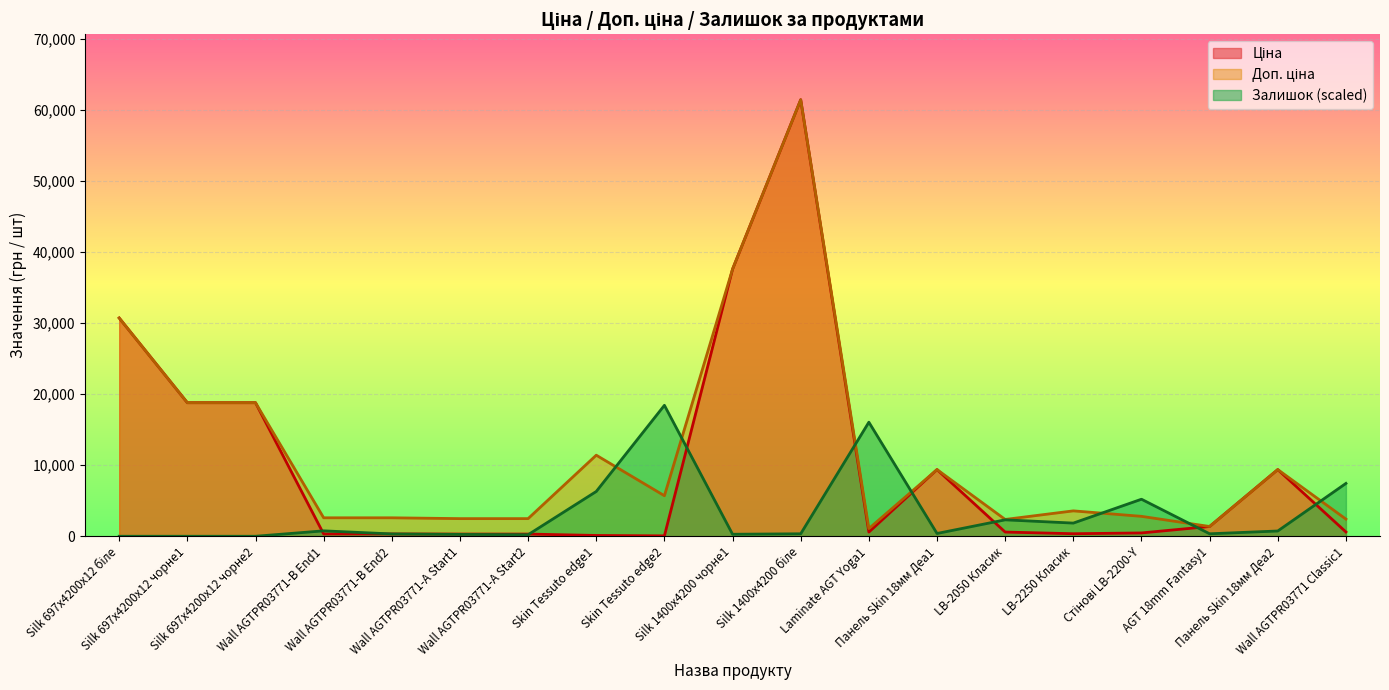

What is the greatest value displayed?

61434.3